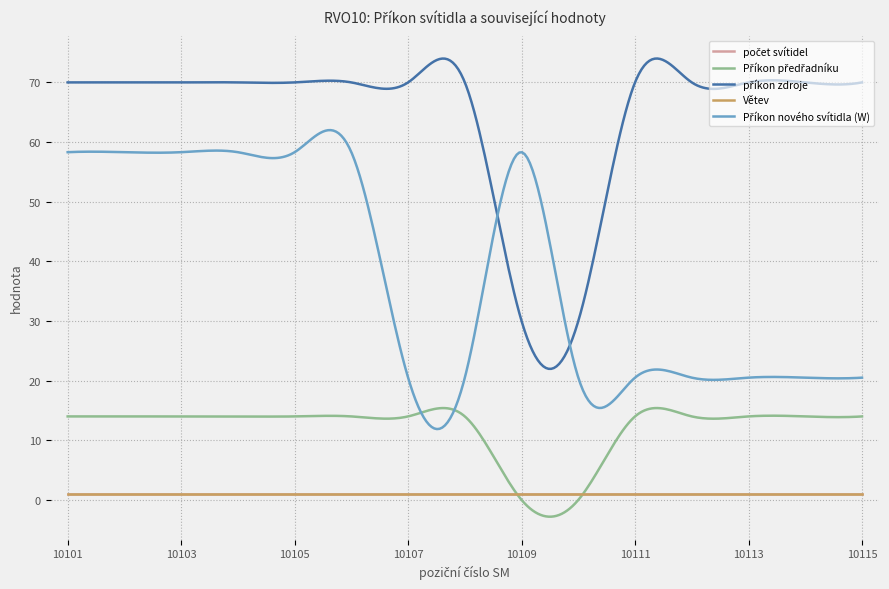

How many lines are shown in the chart?

5